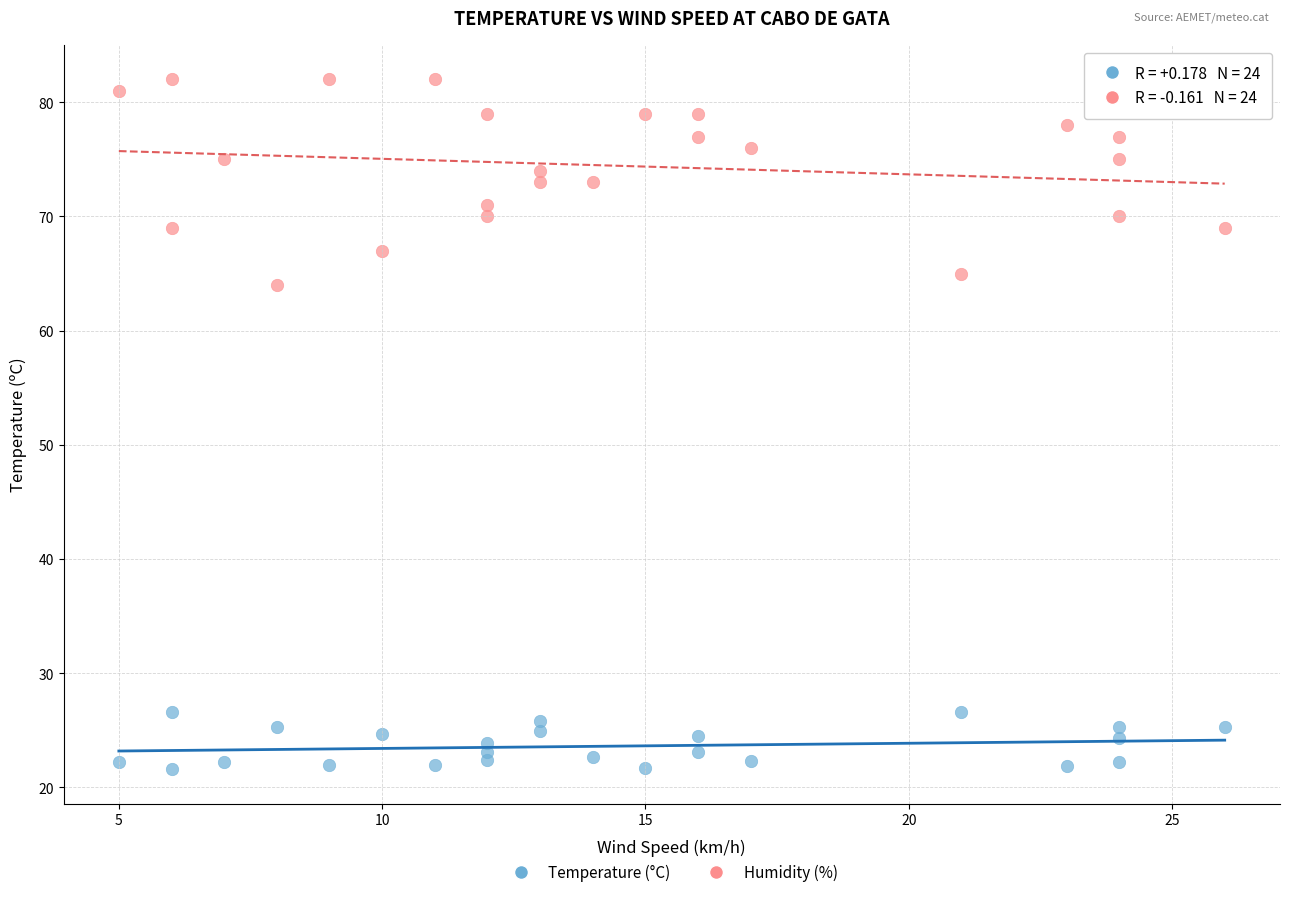

Across all data points, what is the range of X values (max minus min)?

21.0